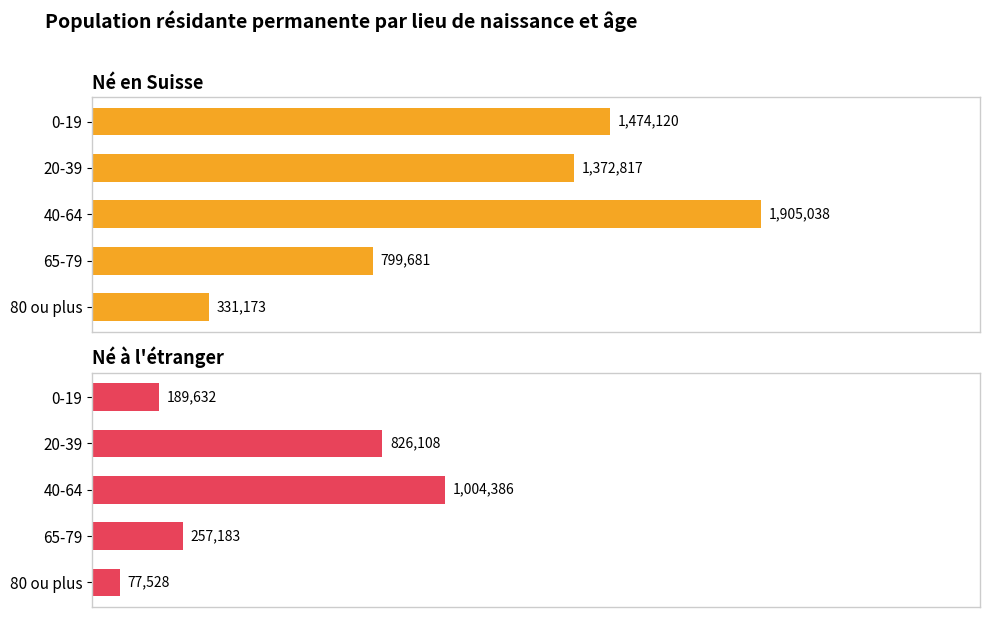

How many data points in Né à l'étranger are less than 257183?

2